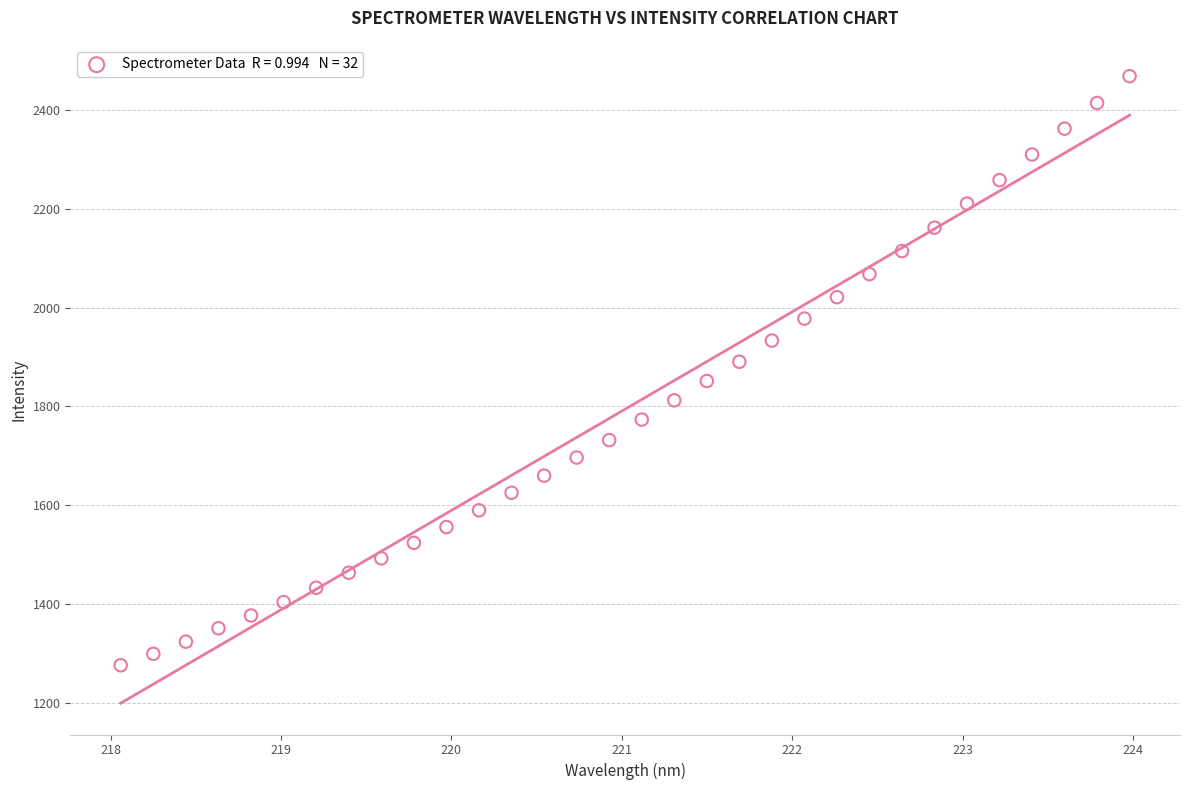

What is the range of X values (max minus min)?

5.9